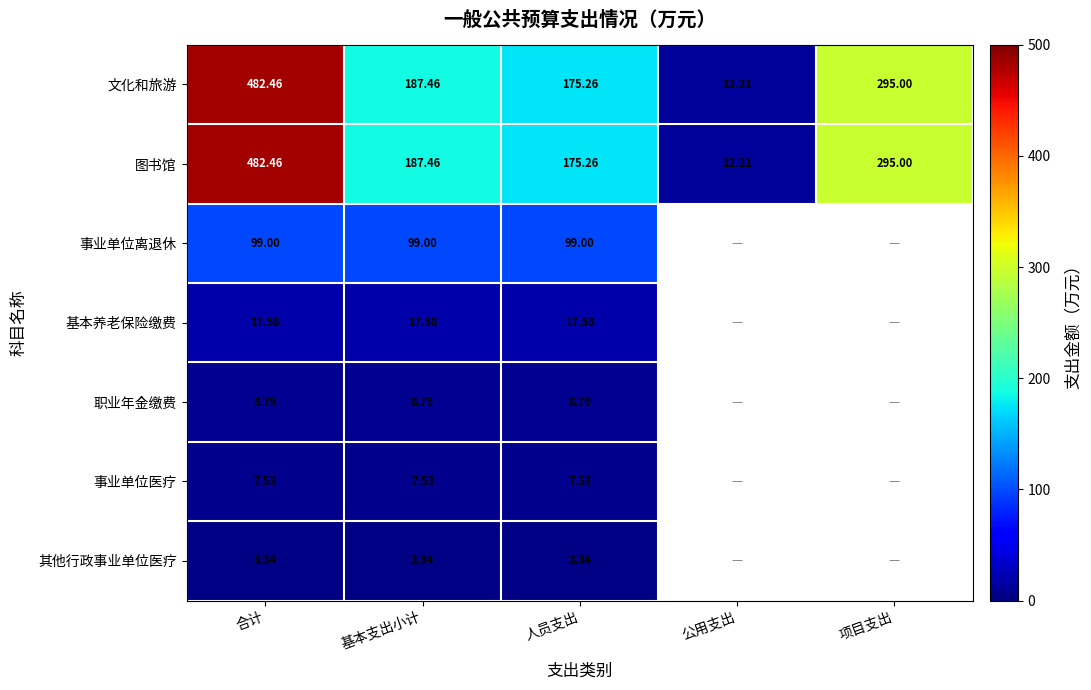

List the labels in order of 文化和旅游 value, largest first.

合计, 项目支出, 基本支出小计, 人员支出, 公用支出